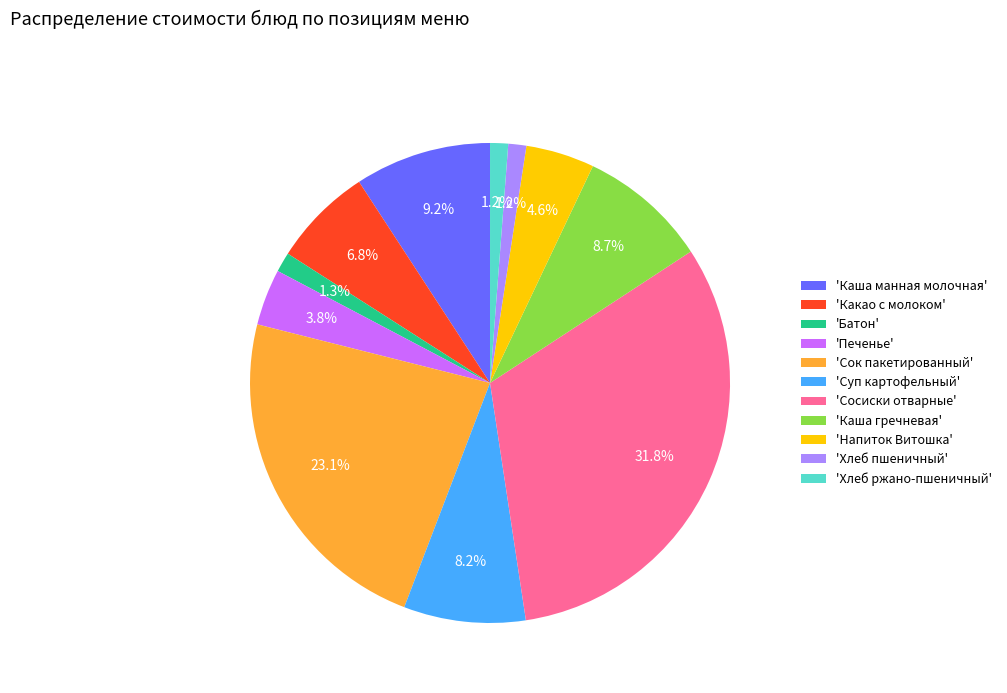

To the nearest percent, what is the difference between the largest and smallest slice percentages?

31%